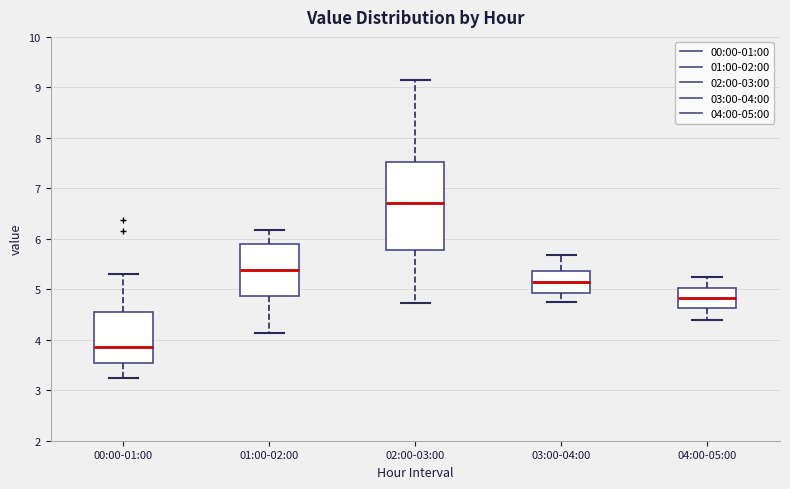

Where does the lower whisker of the box for 01:00-02:00 end on the y-axis? The values are not printed on the chart, so give them approximately, as read against the axis.

4.1